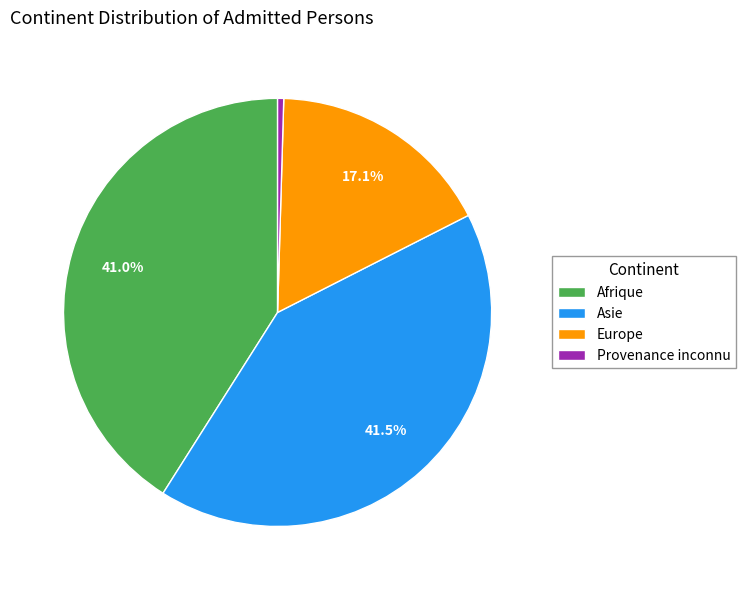

To the nearest percent, what is the average slice percentage?

25%